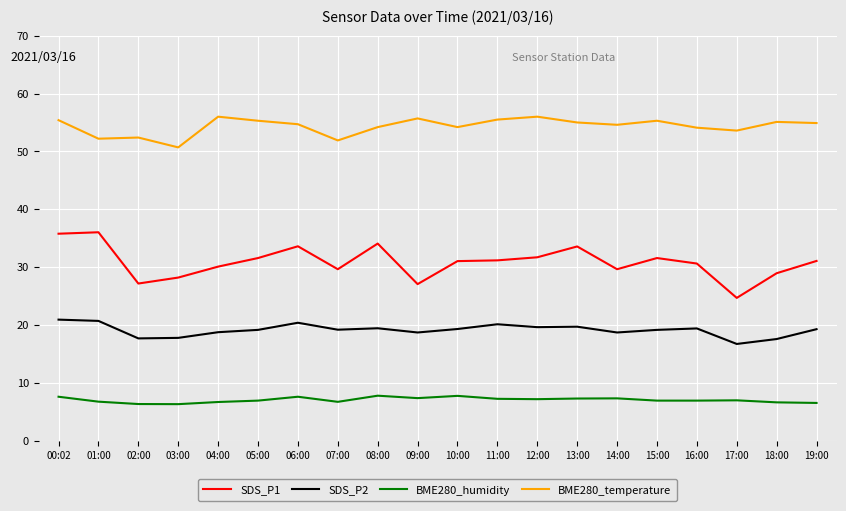

What is the difference between the highest and lowest values at 16:00?

47.1